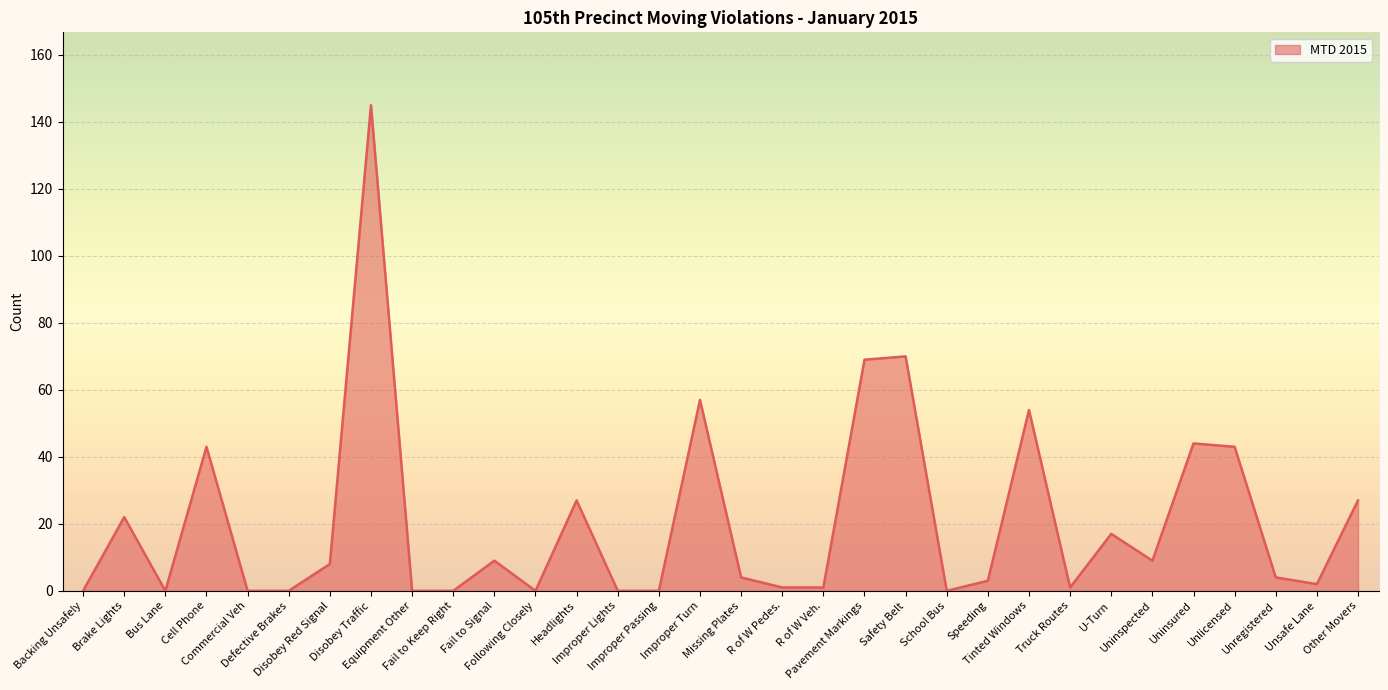

True or false: the data has more than 0 interior local peaks.

True